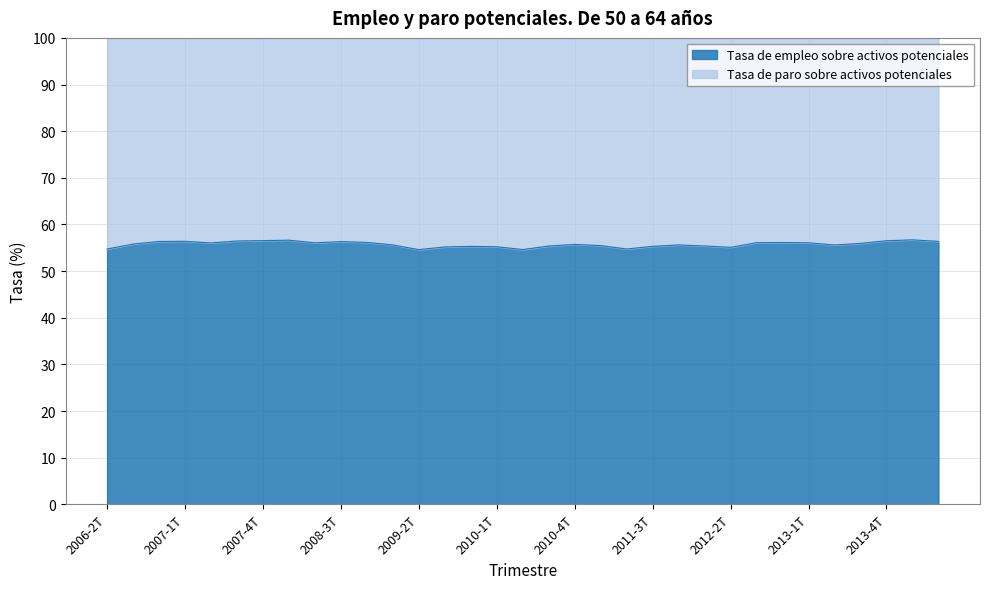

What is the maximum value shown in the chart?

56.7